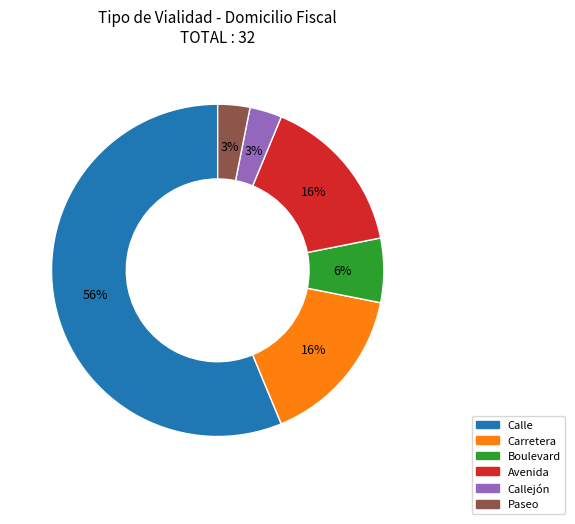

How many segments does this pie chart have?

6